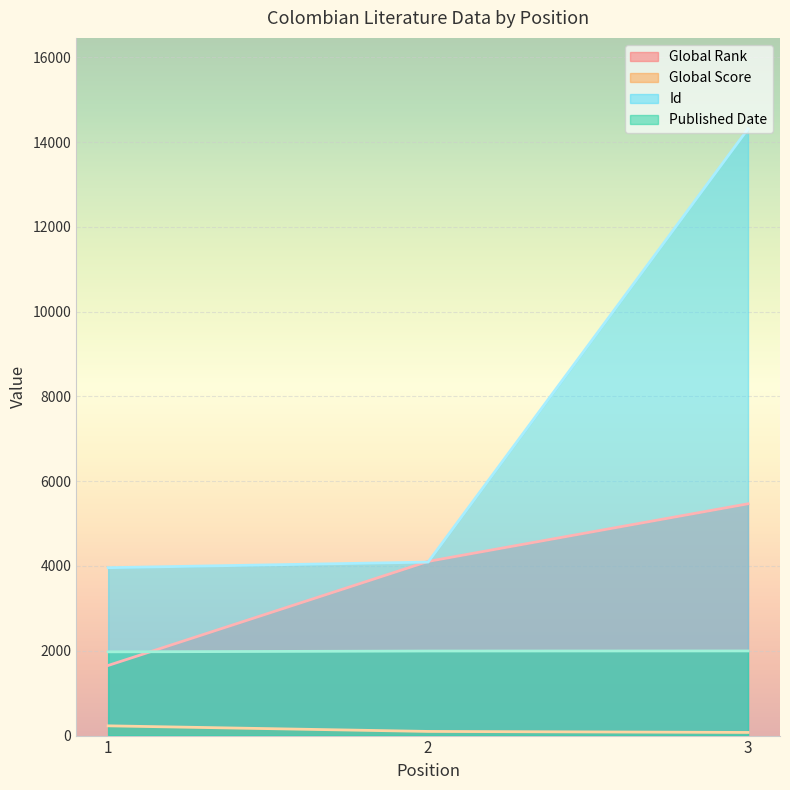

At how many categories does at least one series exceed 10542?

1